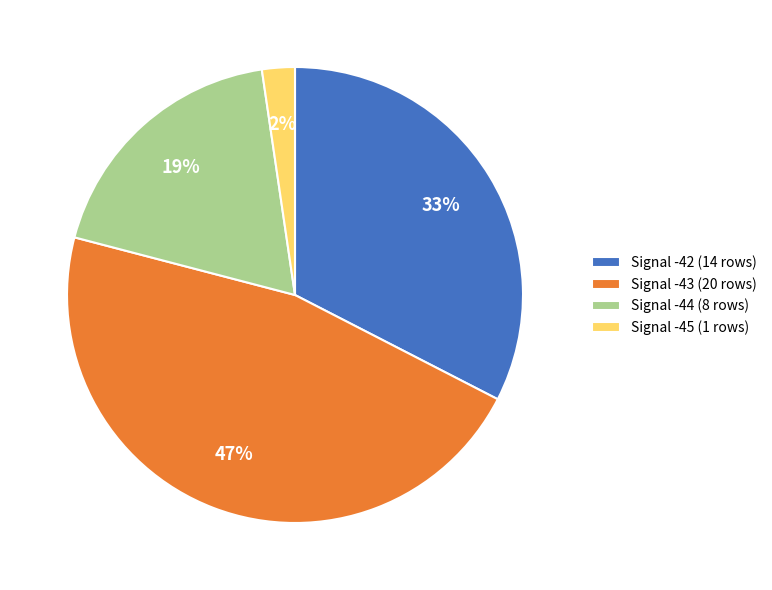

Does any single category account for the majority?

No